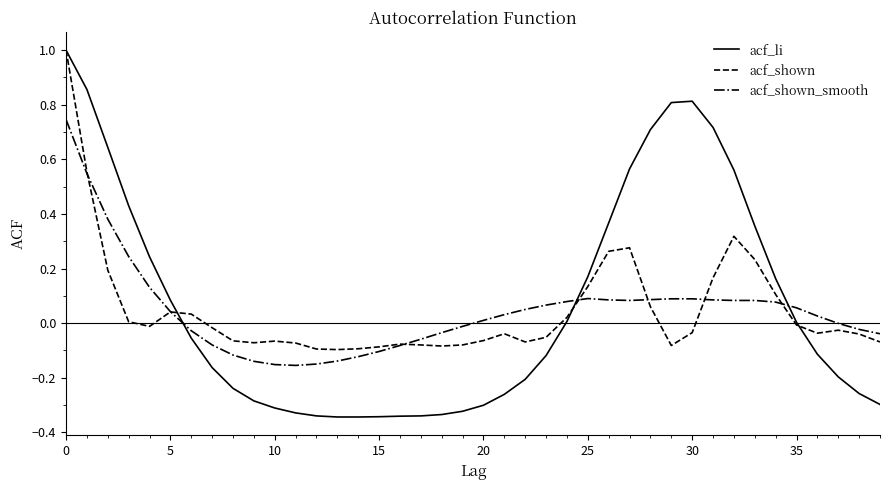

True or false: acf_shown_smooth has more than 0 interior local peaks.

True